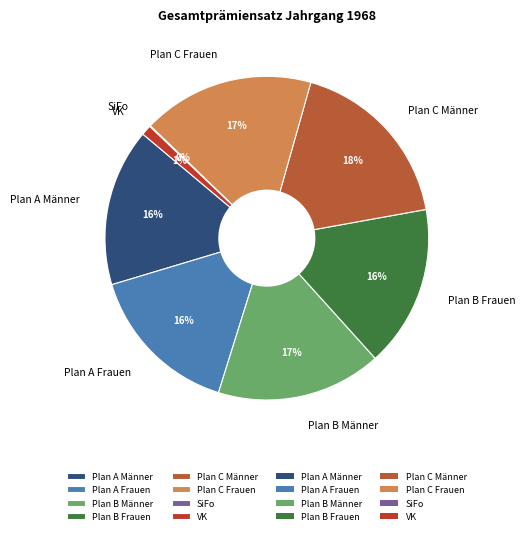

To the nearest percent, what is the difference between the largest and smallest slice percentages?

18%